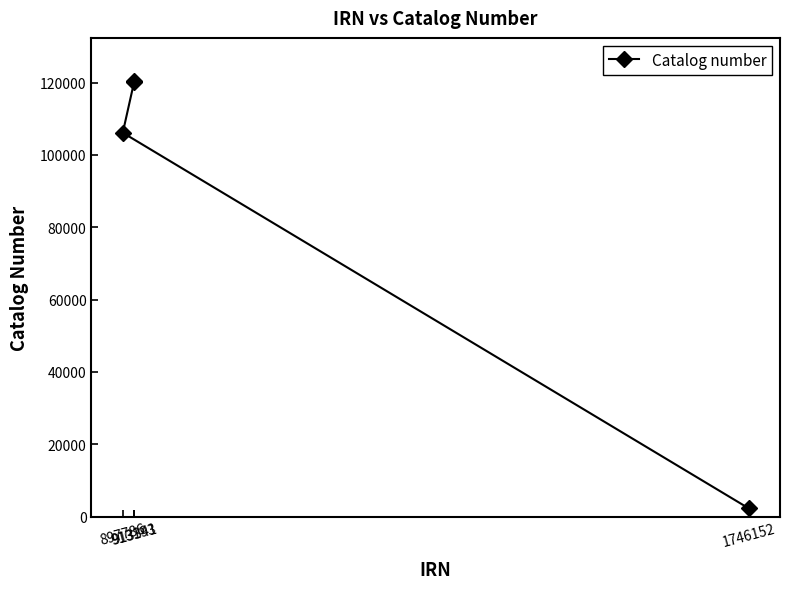

What is the greatest value displayed?

120311